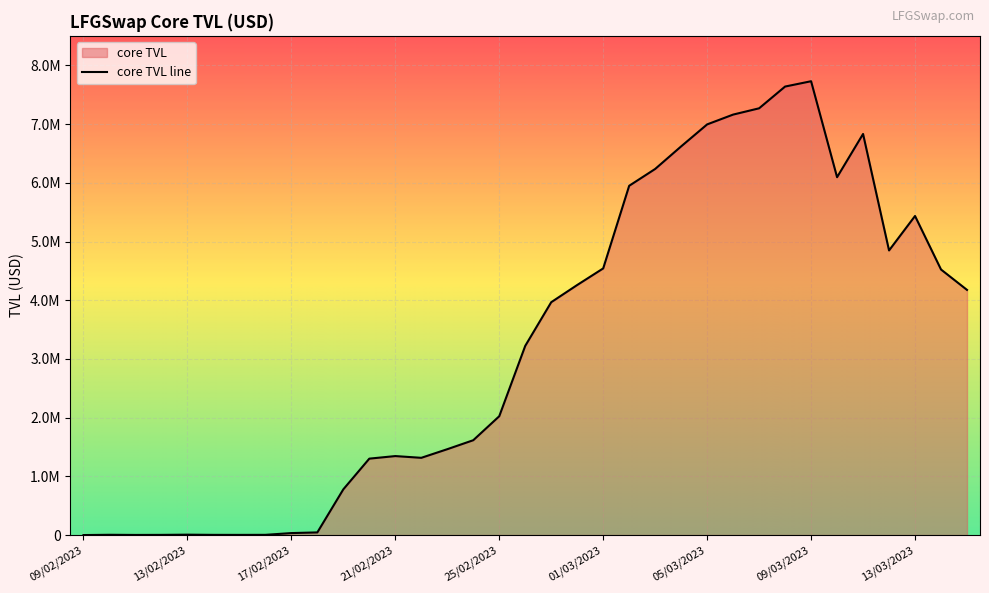

What is the difference between the second highest and second lowest values?

7637315.5